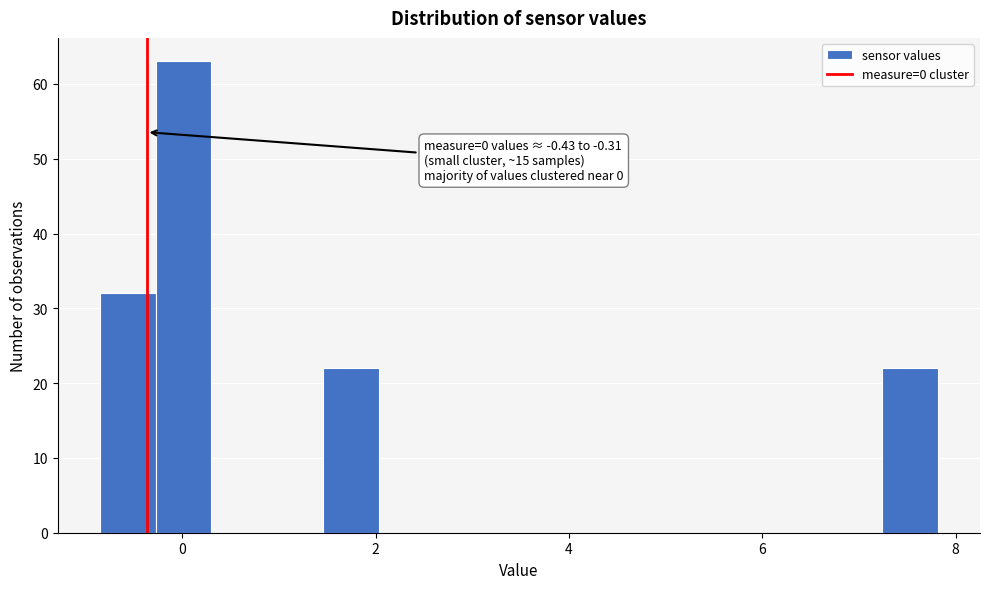

Read against the x-axis, roughly where is the centre of the tallest bar?

0.0